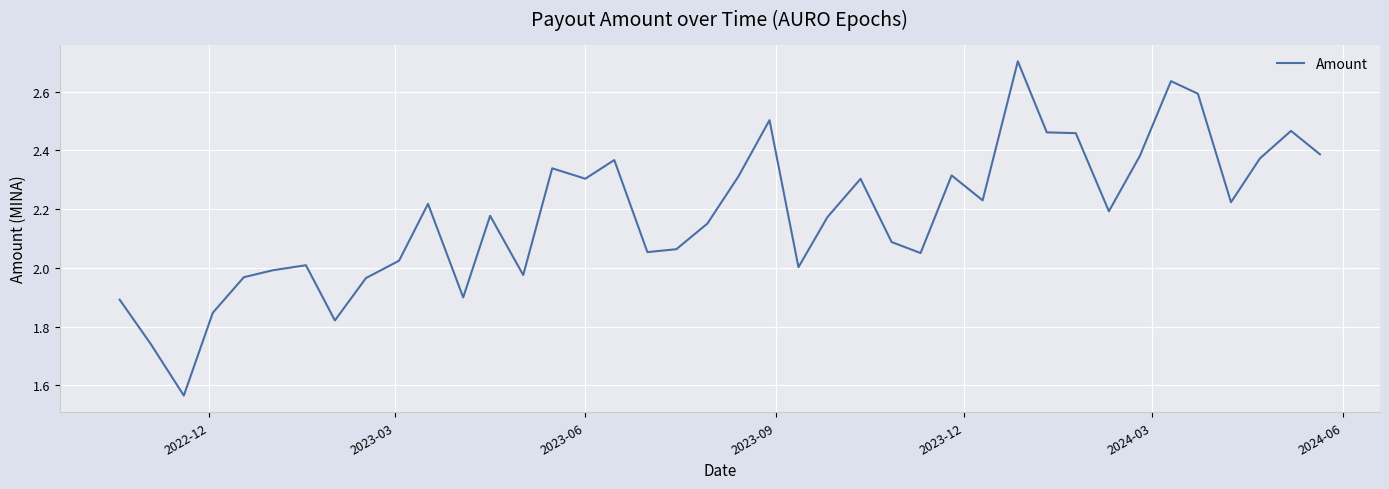

What is the maximum value shown in the chart?

2.7